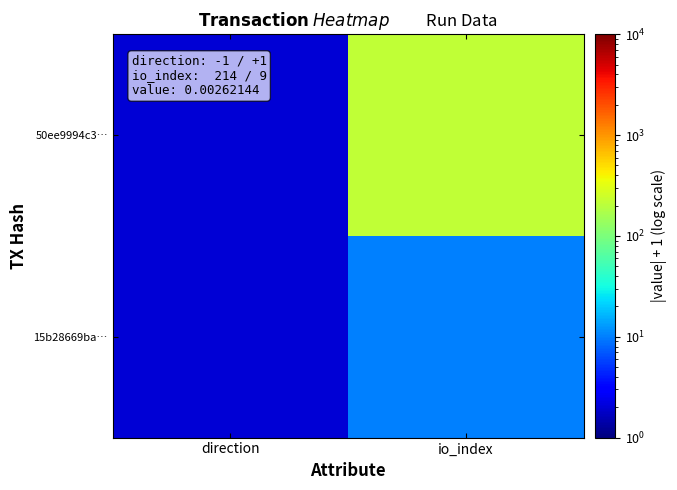

Reading left to right, transcribe all the data shown in this chart.

50ee9994c3…: direction=2	io_index=215
15b28669ba…: direction=2	io_index=10